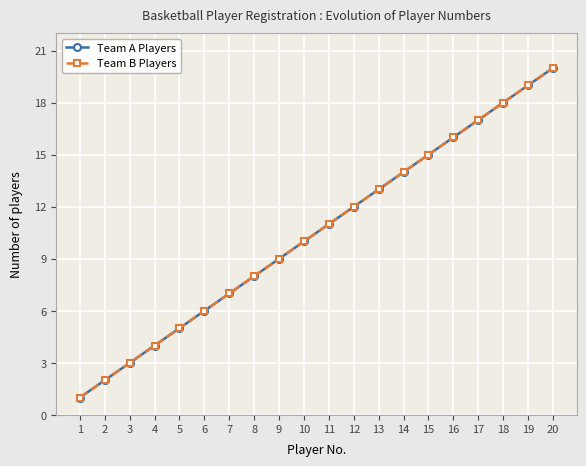

Is this an area chart (filled region under the line)?

No